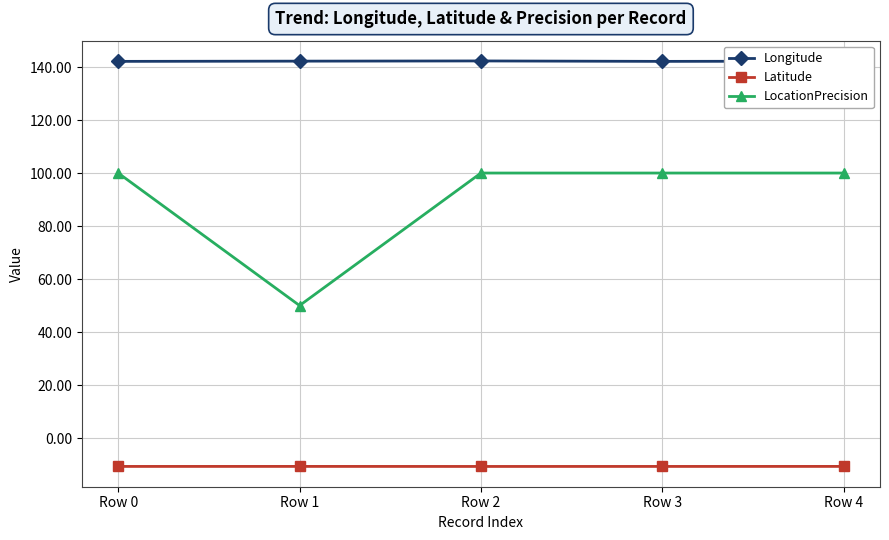

How many series are shown in this chart?

3